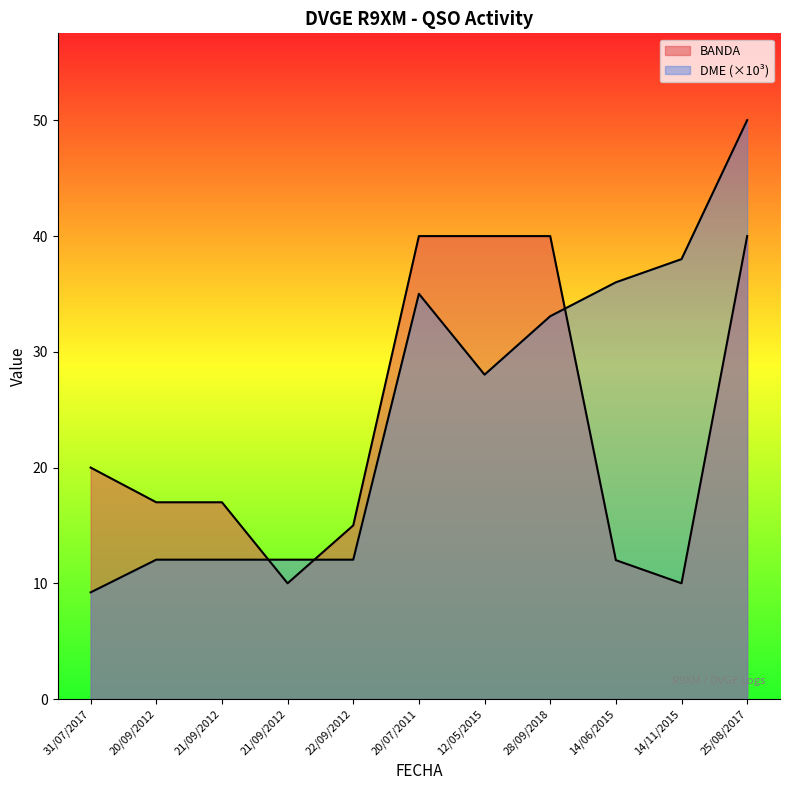

Which series has the largest total across all categories?

DME